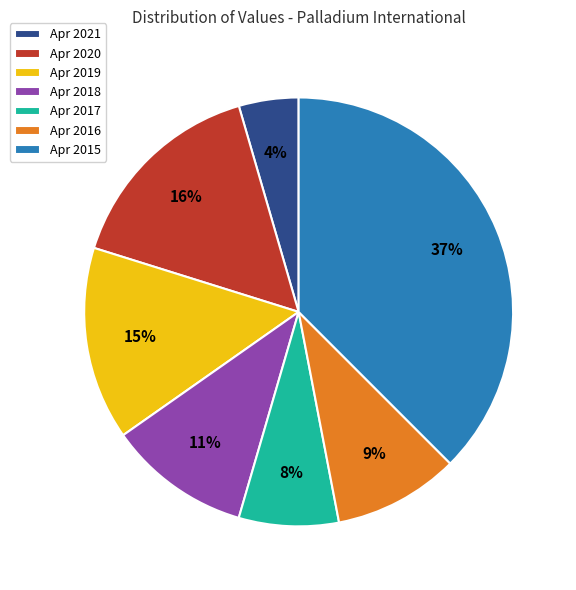

Is the sum of Apr 2016 and Apr 2020 greater than half?

No